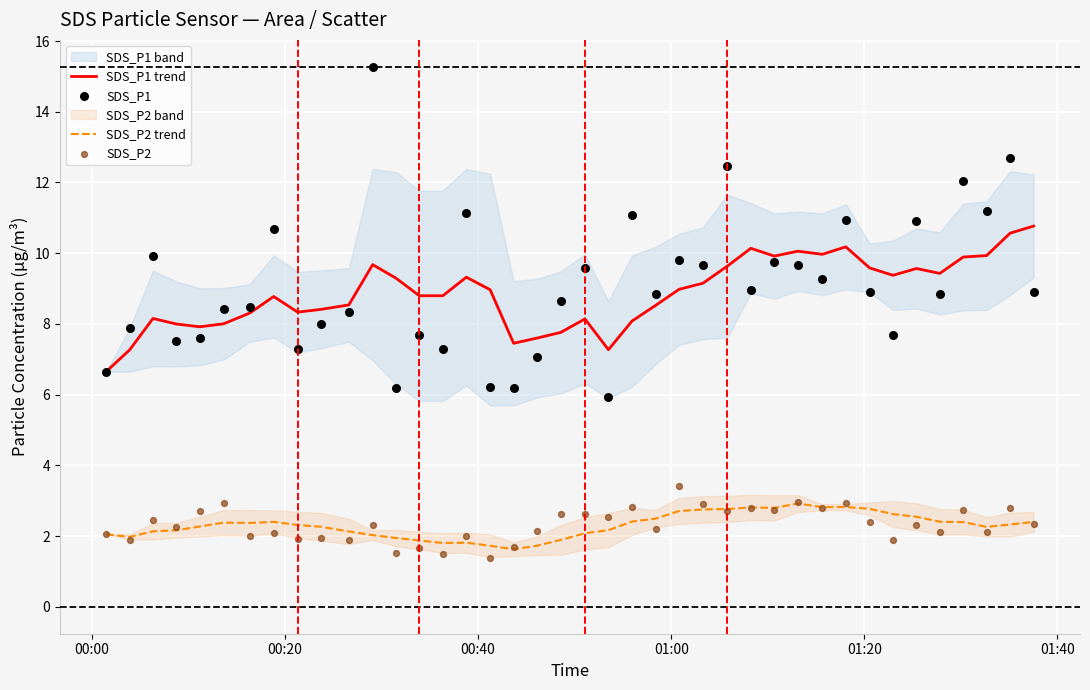

Which series has the widest spread of Y values?

SDS_P1